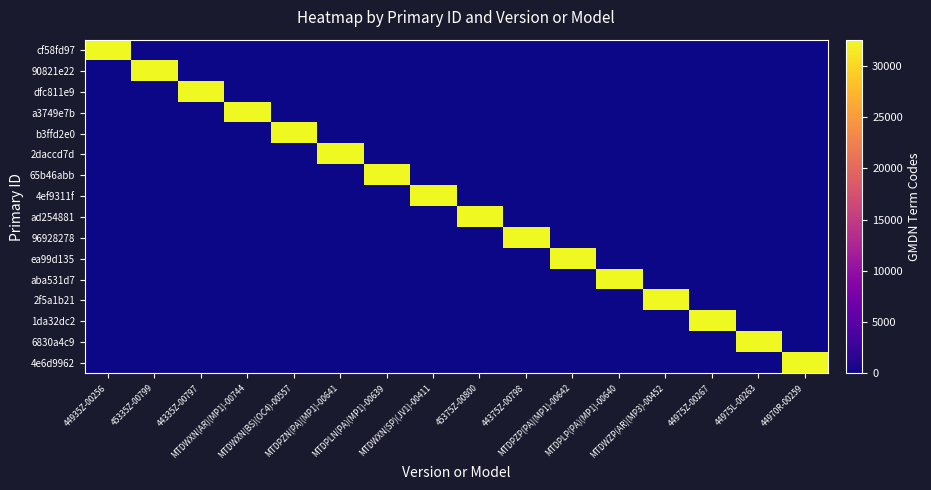

Count the number of data series in this chart.

16